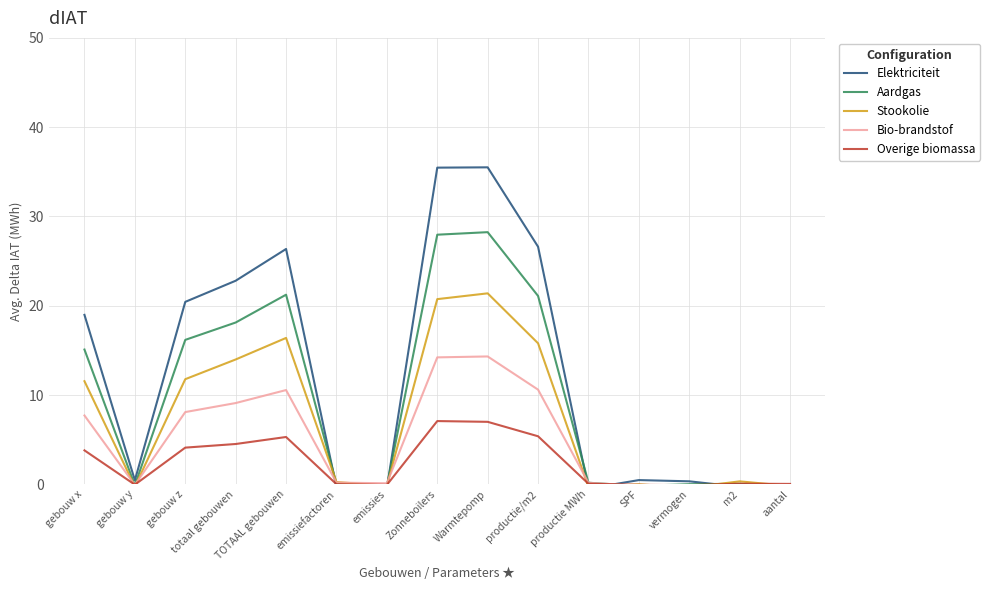

Where is the first local minimum for Stookolie?

gebouw y